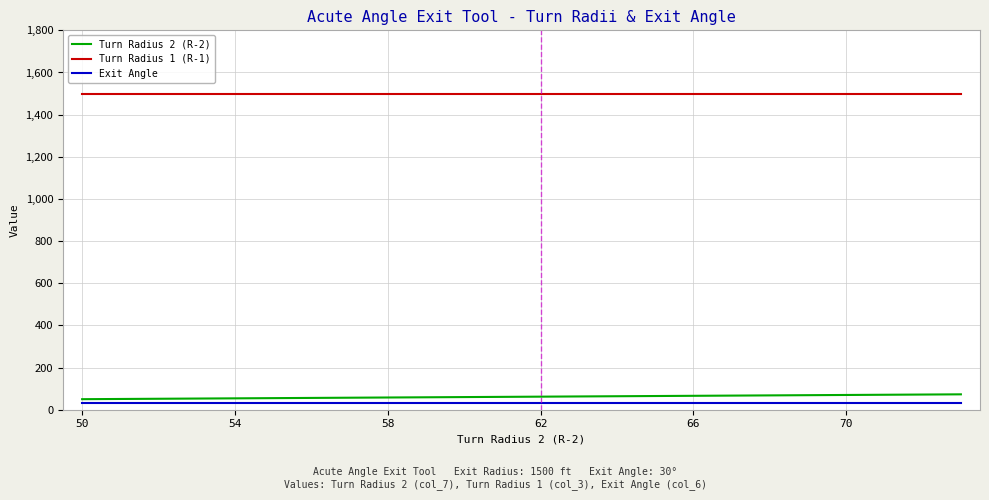

Which series has the largest total across all categories?

Turn Radius 1 (R-1)